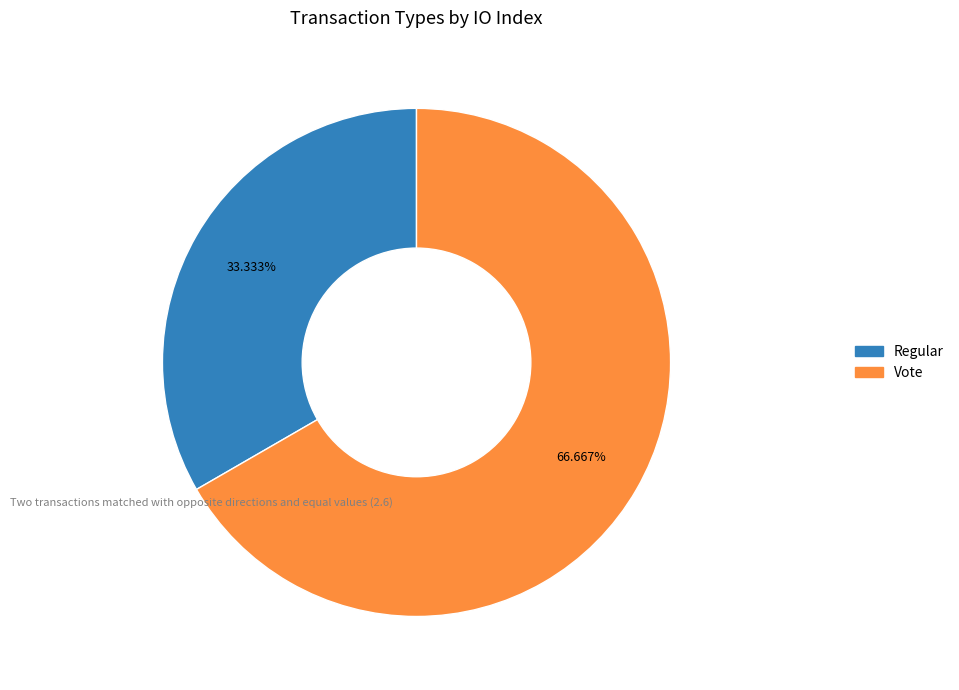

Which slice is the largest?

Vote